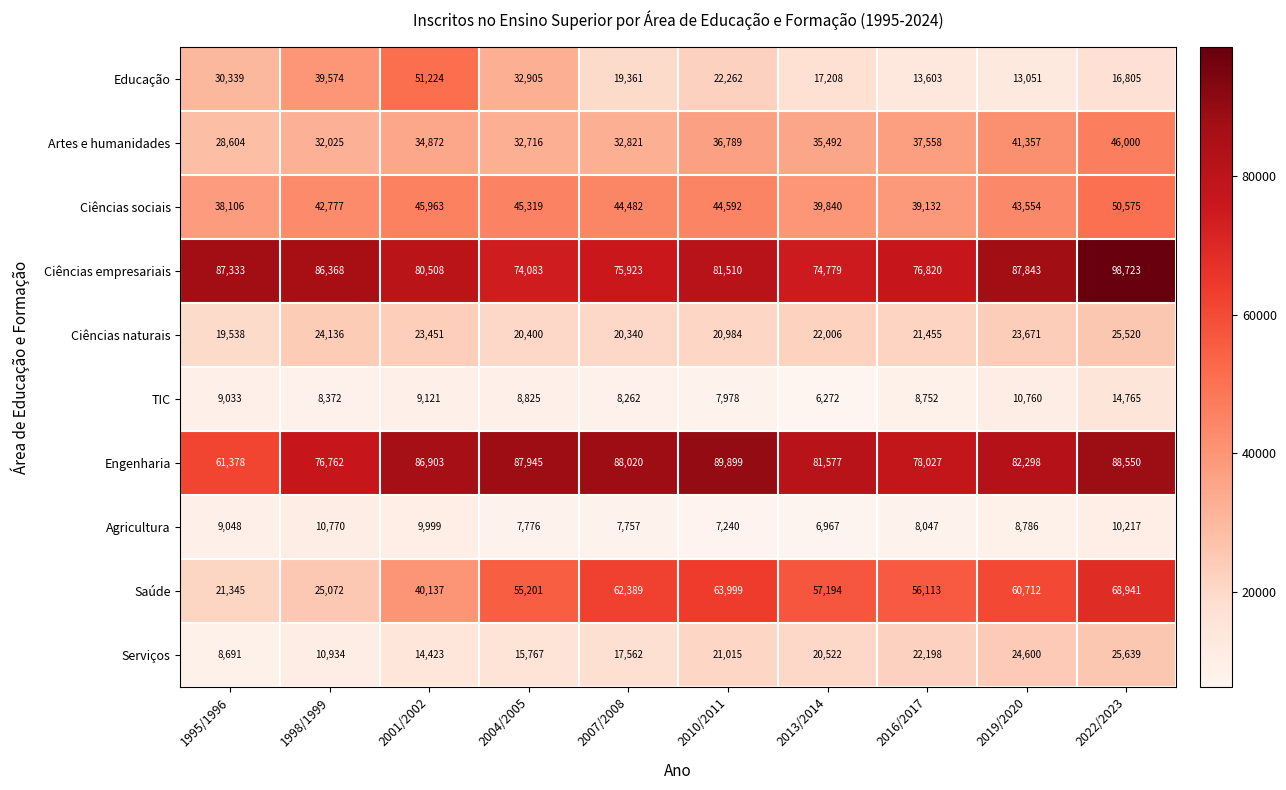

What is the total value across all series at 2007/2008?

376917